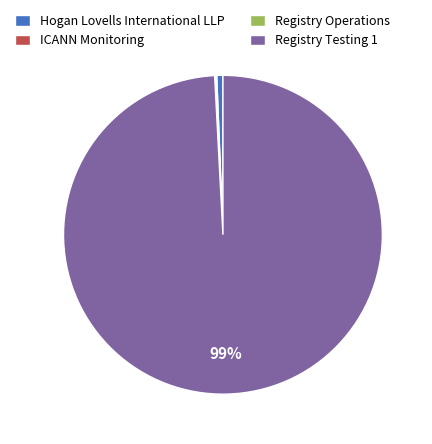

To the nearest percent, what percentage of the pie is Registry Testing 1?

99%